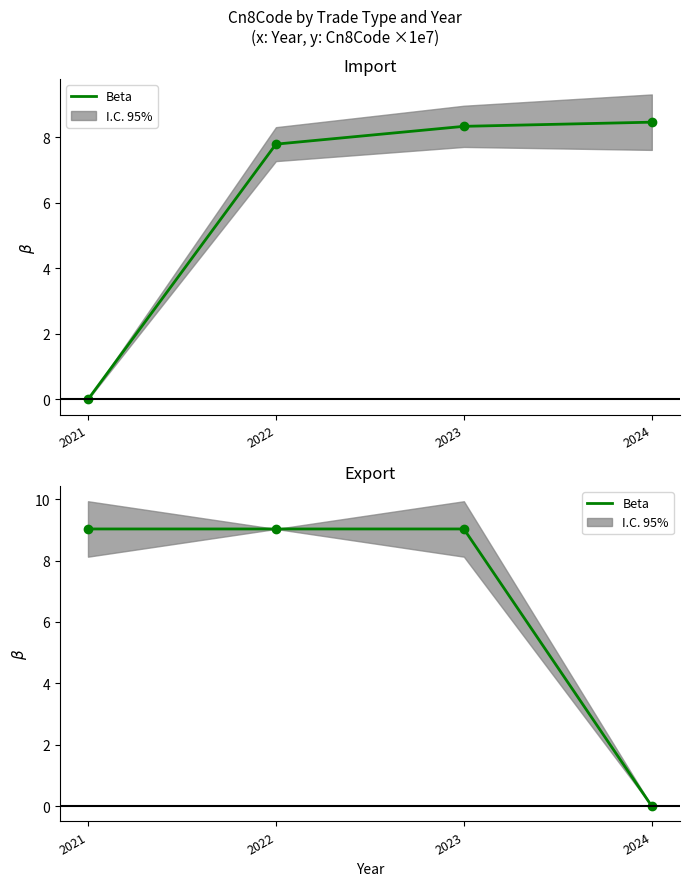

Rank the categories by value from highest to lowest.

2021, 2022, 2023, 2024